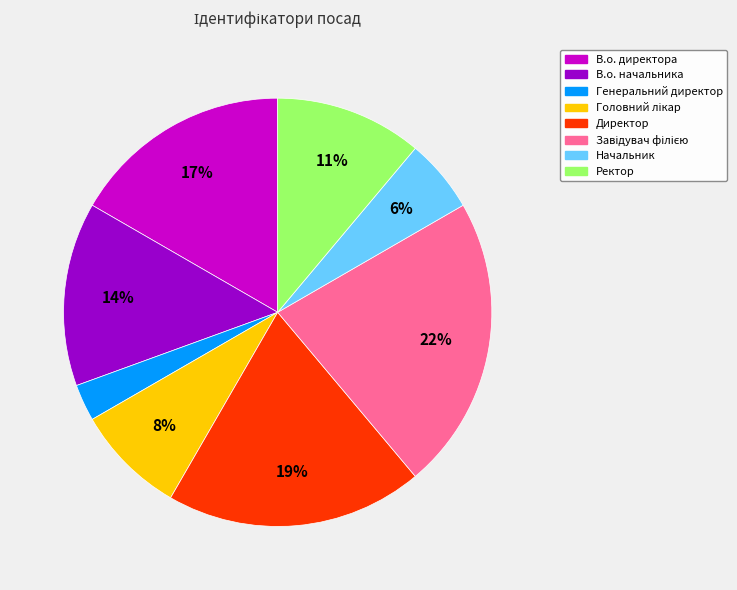

Which slice is the smallest?

Генеральний директор